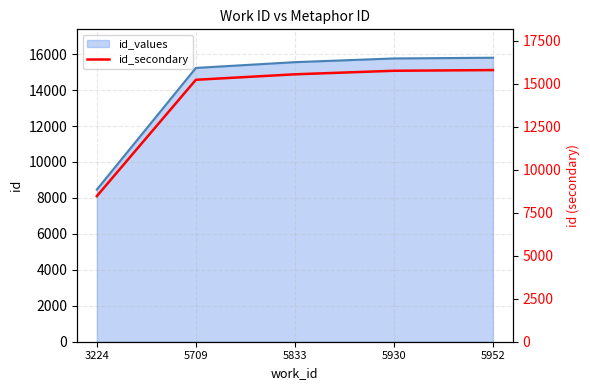

Count the number of categories in the chart.

5